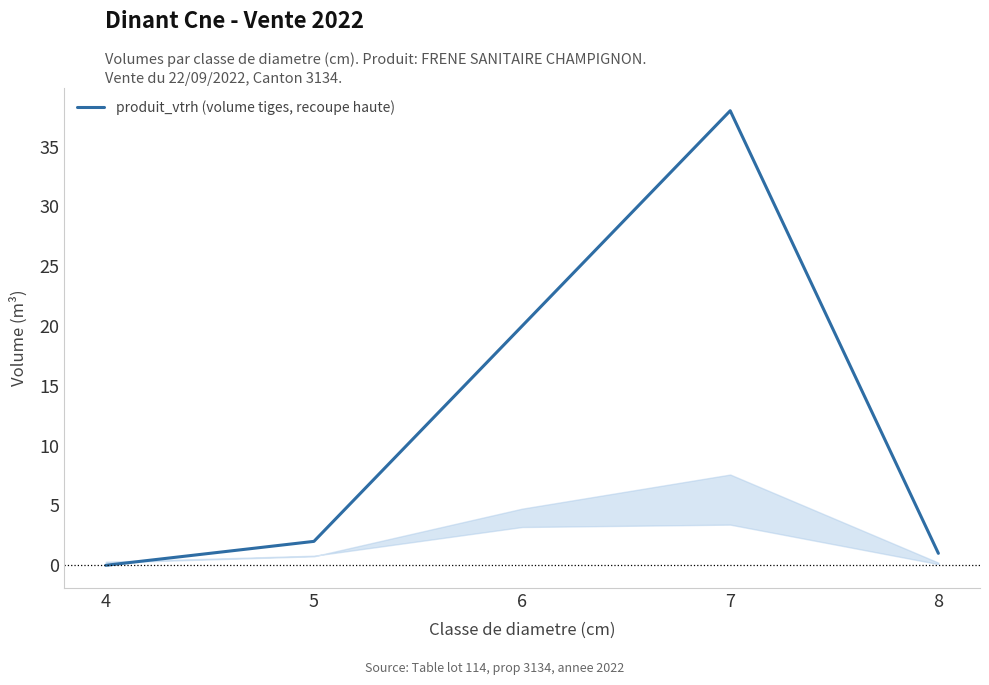

How many interior local peaks (higher than both neighbors) does the data have?

1